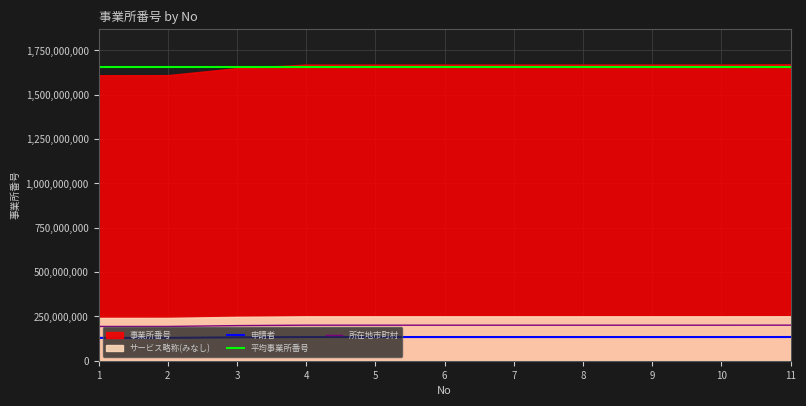

Rank the categories by value from lowest to highest.

1, 2, 3, 4, 5, 6, 7, 8, 9, 10, 11